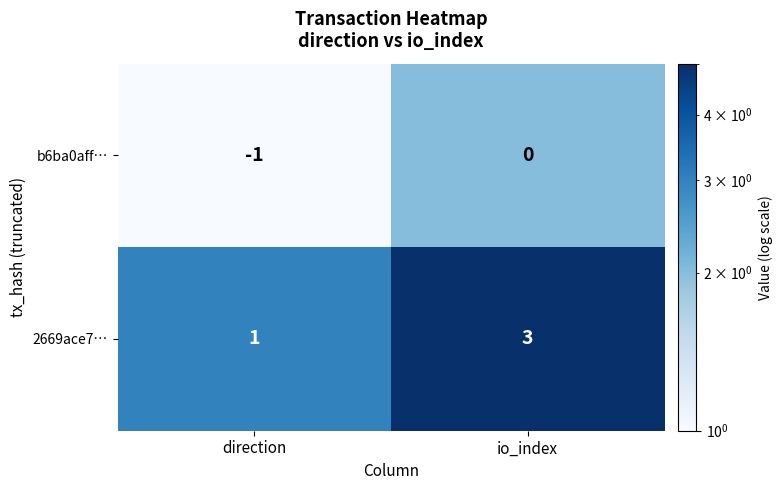

Which category has the highest value across all series?

io_index